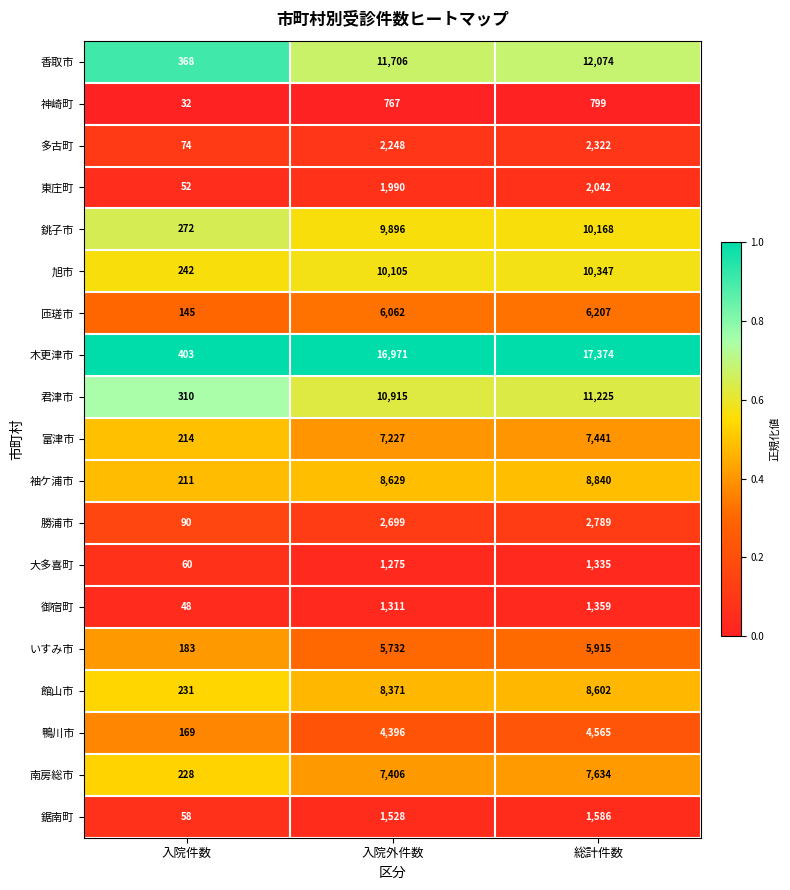

Rank the series by their maximum value, from lowest to highest.

神崎町, 大多喜町, 御宿町, 鋸南町, 東庄町, 多古町, 勝浦市, 鴨川市, いすみ市, 匝瑳市, 富津市, 南房総市, 館山市, 袖ケ浦市, 銚子市, 旭市, 君津市, 香取市, 木更津市